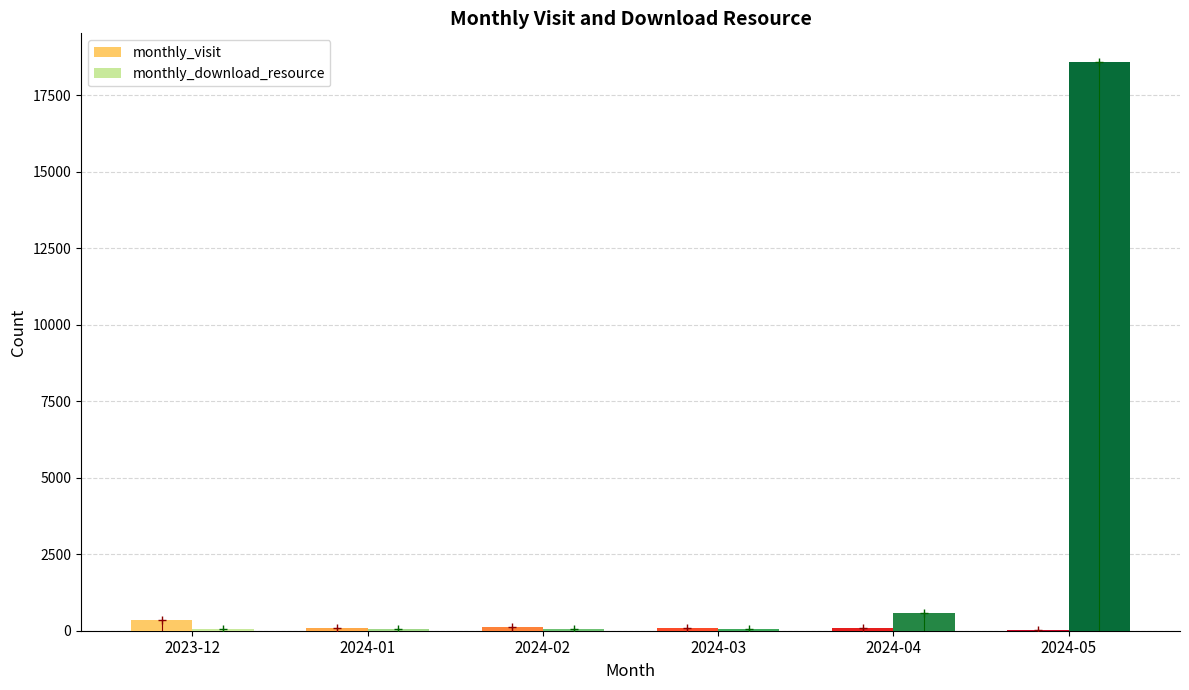

What is the difference between the highest and lowest values at 2024-02?

49